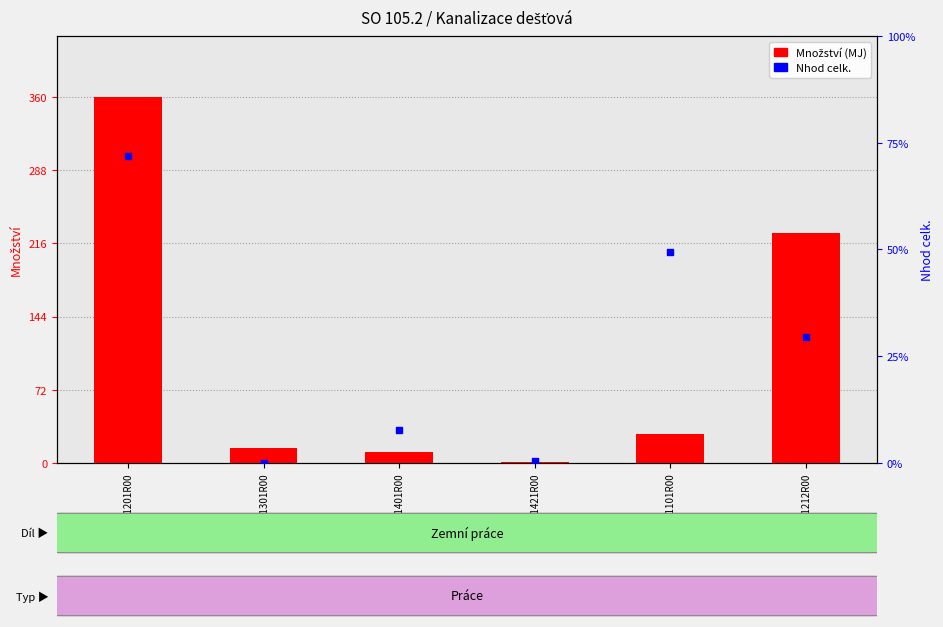

At which category is the sum across all series the highest?

115101201R00